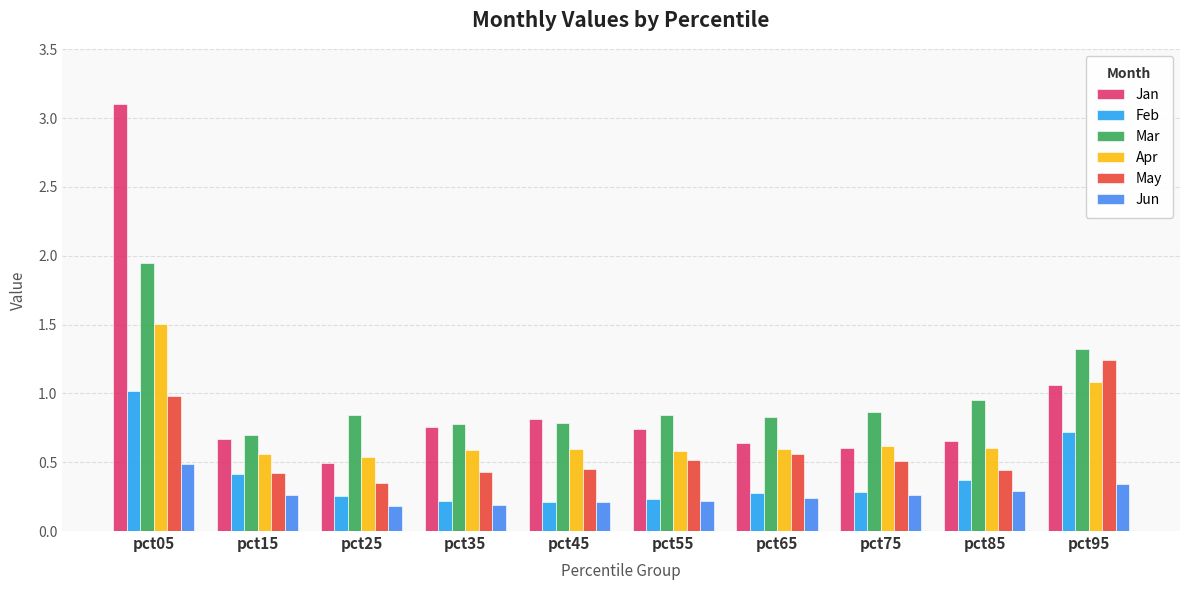

At which category is the sum across all series the highest?

pct05